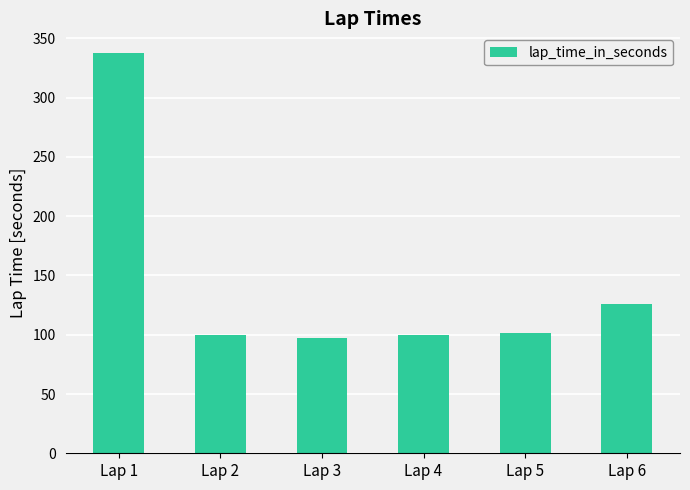

What is the change in value from Lap 1 to Lap 3?

-239.9